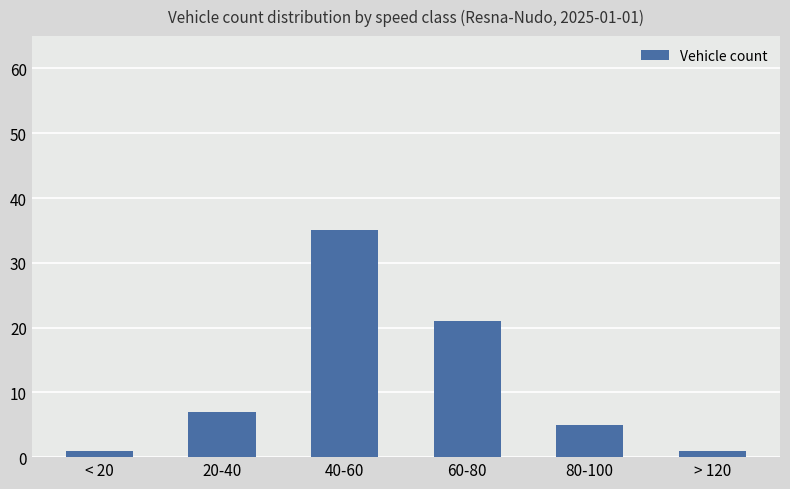

What is the smallest value displayed?

1